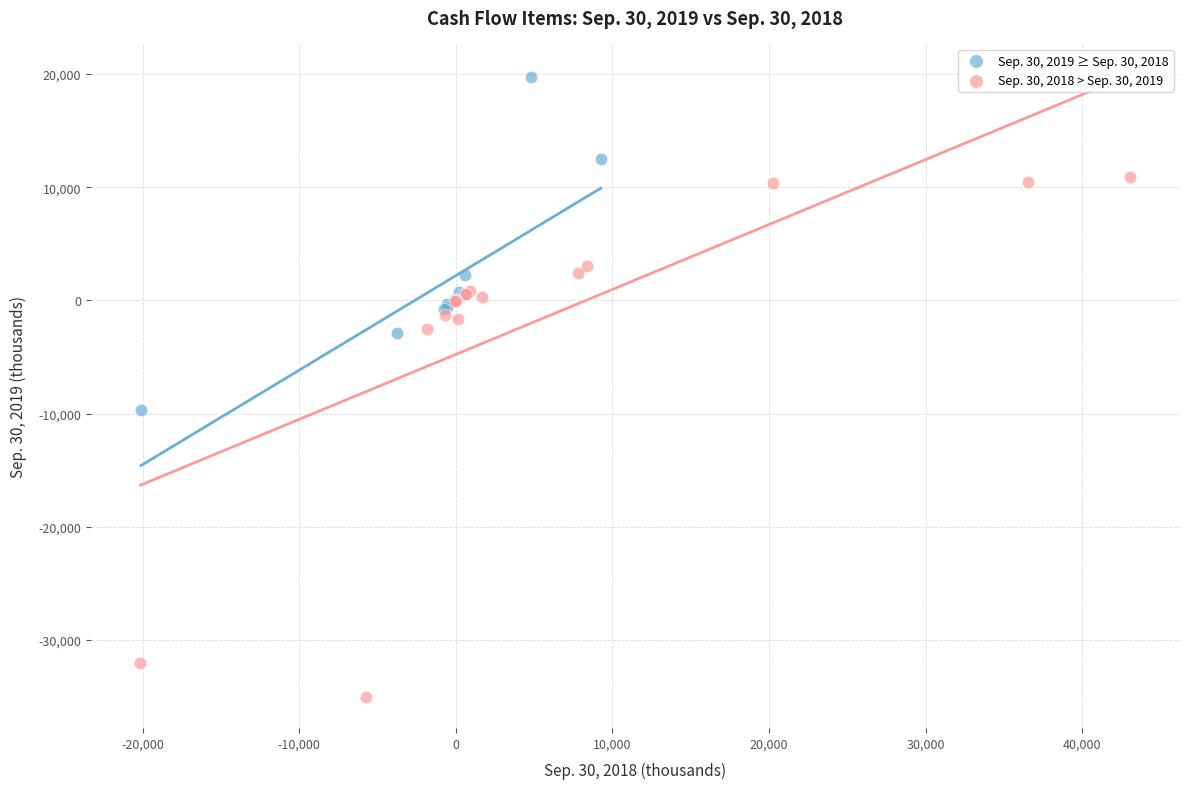

Which series has the widest spread of Y values?

Sep. 30, 2018 > Sep. 30, 2019